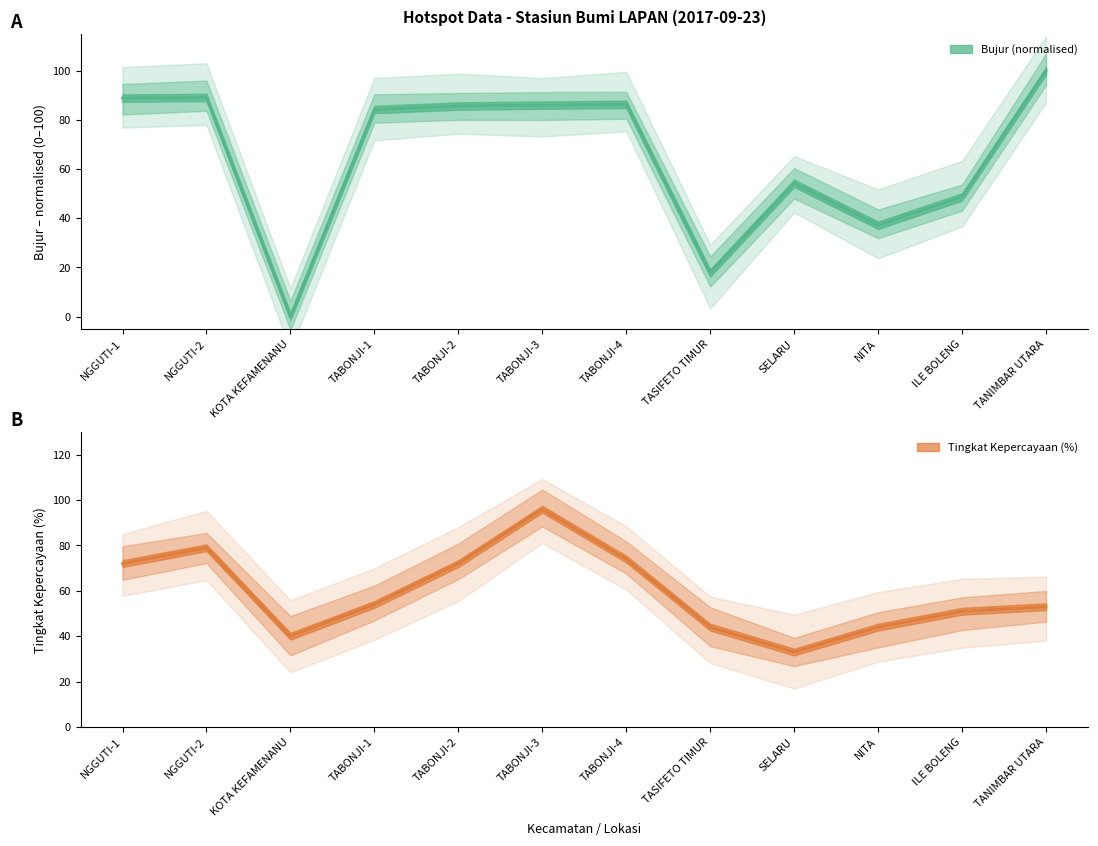

Rank the series by their average value, from lowest to highest.

Tingkat Kepercayaan(%), Bujur